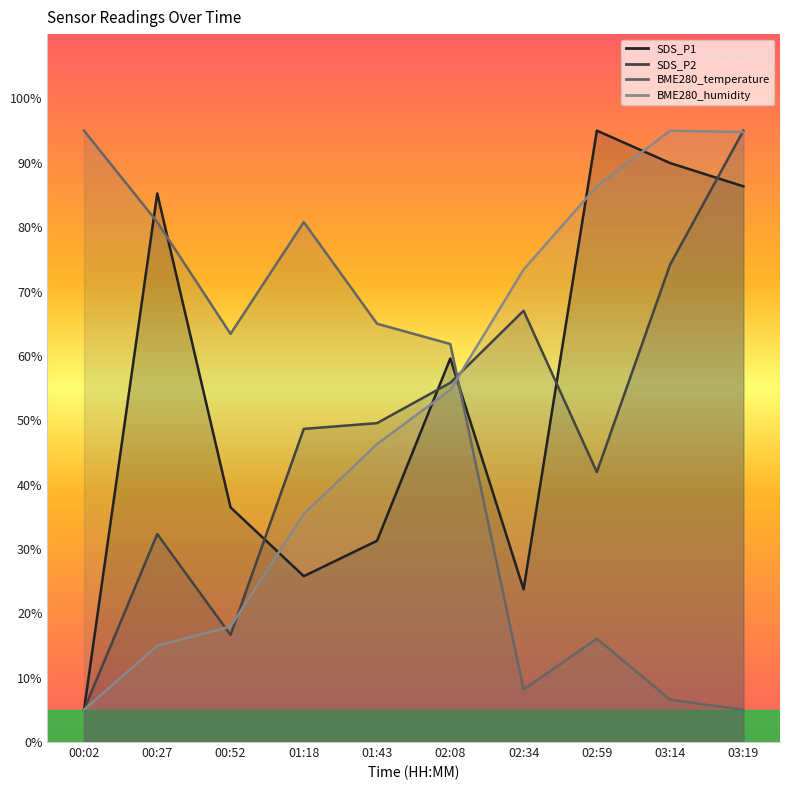

What are all the series names shown in the legend?

SDS_P1, SDS_P2, BME280_temperature, BME280_humidity